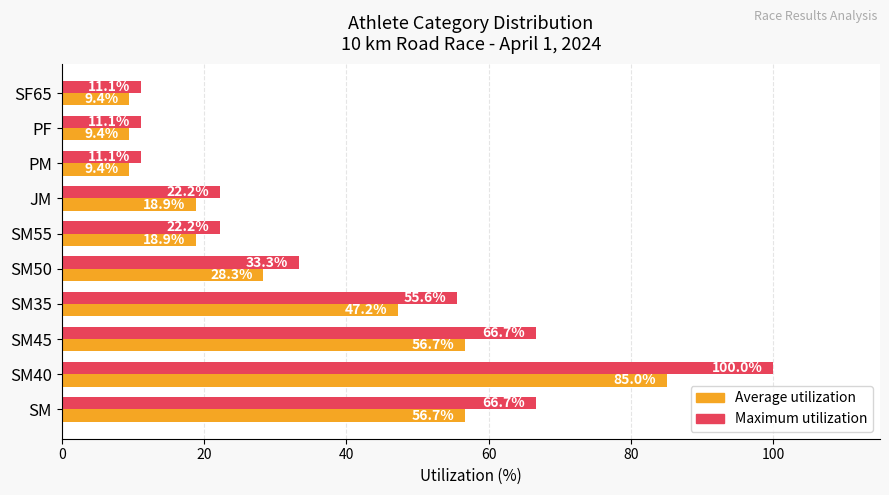

What is the difference between the maximum and minimum values in the Average utilization series?

75.6